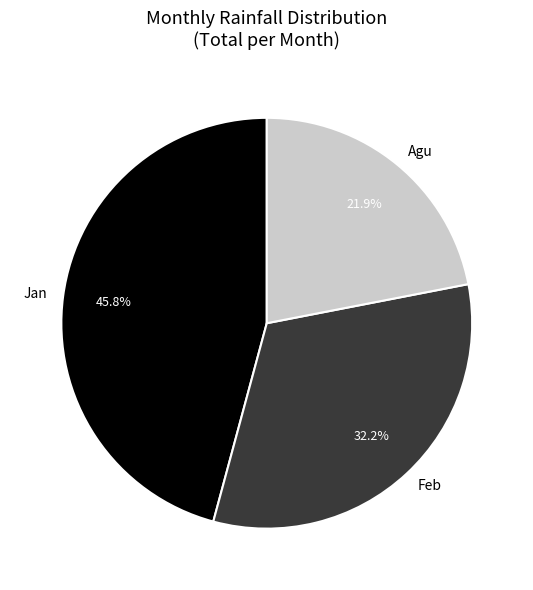

Which has a higher value, Jan or Agu?

Jan